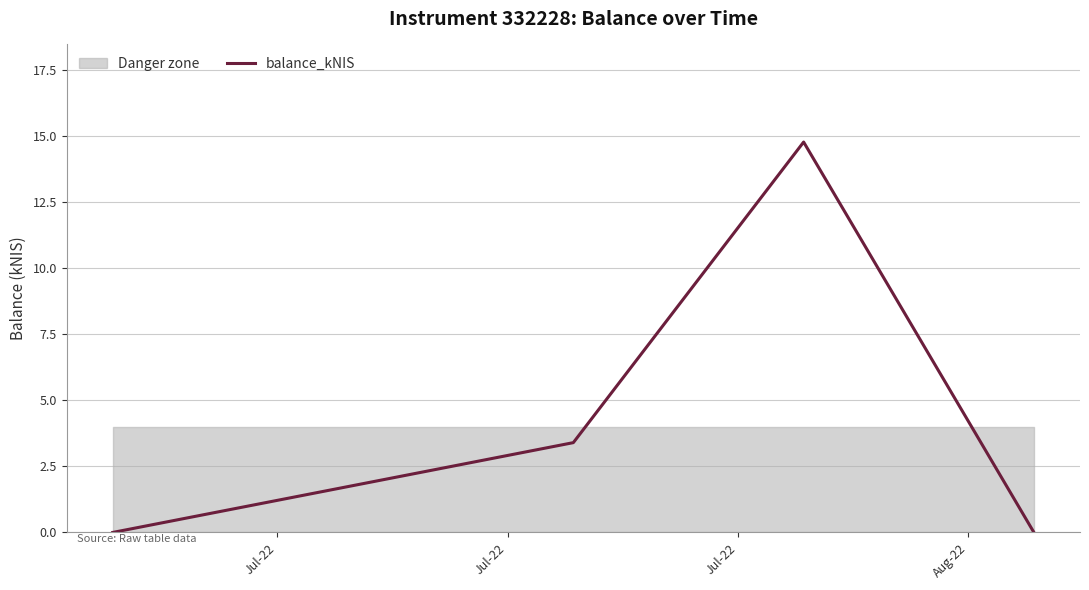

At which label does the data first exceed 3?

Jul-22